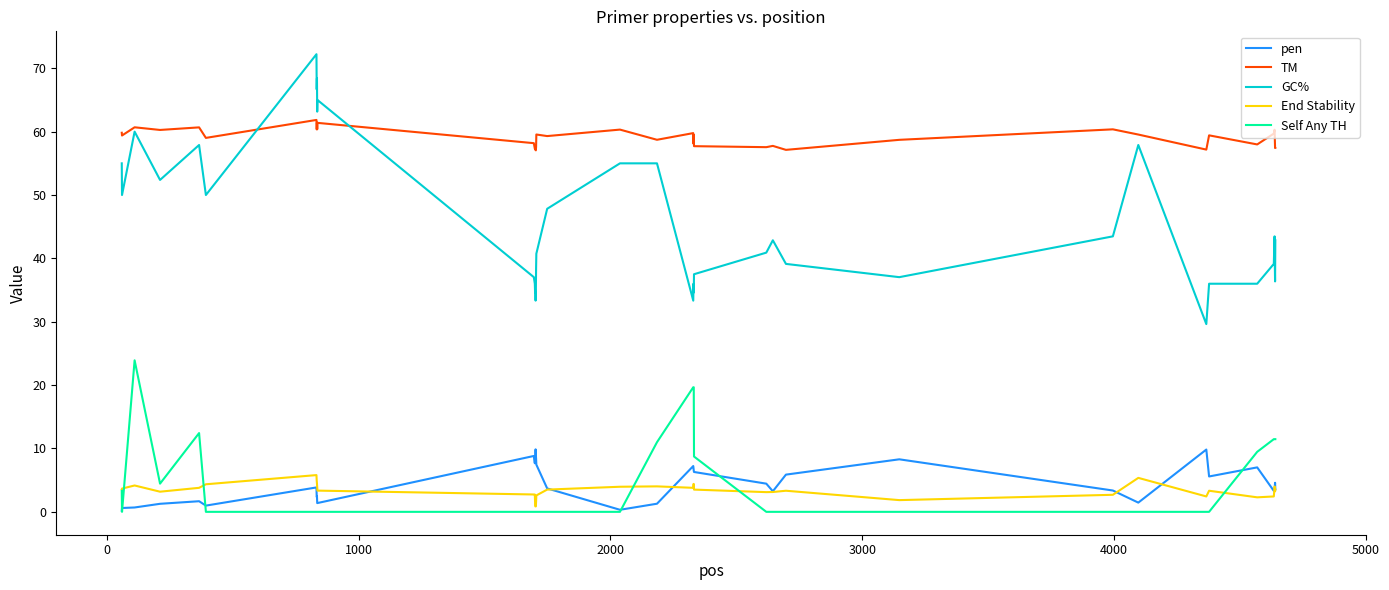

True or false: GC% and Self Any TH intersect in this chart.

False